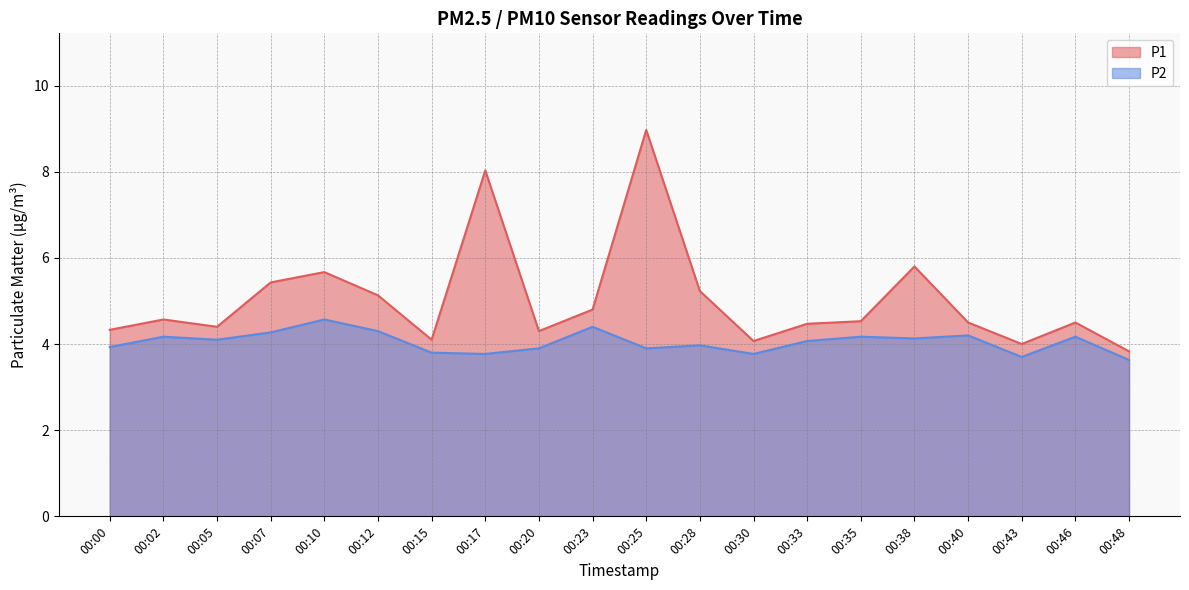

Reading right to left, what are all the values shown in this chart?

P1: 3.8	4.5	4.0	4.5	5.8	4.5	4.5	4.1	5.2	9.0	4.8	4.3	8.0	4.1	5.1	5.7	5.4	4.4	4.6	4.3
P2: 3.6	4.2	3.7	4.2	4.1	4.2	4.1	3.8	4.0	3.9	4.4	3.9	3.8	3.8	4.3	4.6	4.3	4.1	4.2	3.9